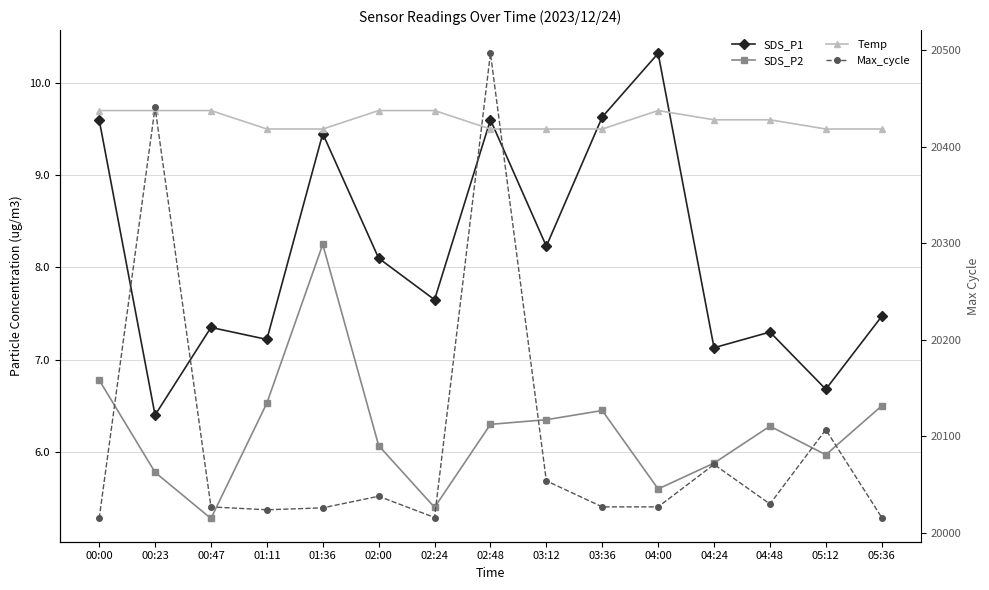

Which series changed the most between 00:00 and 04:48?

Max_cycle